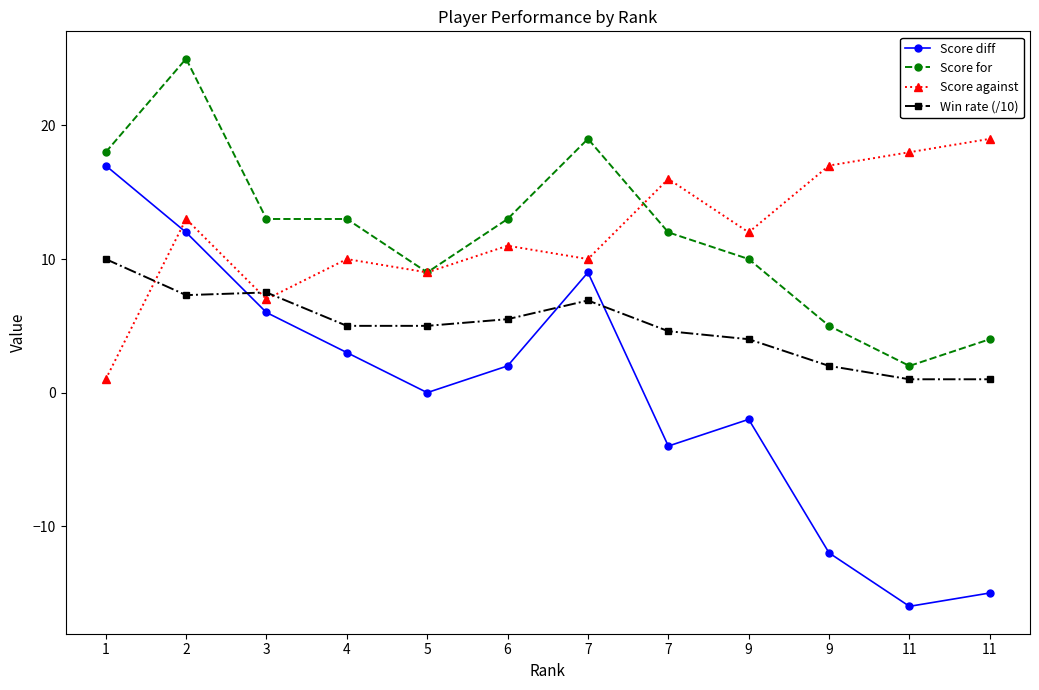

How many lines are shown in the chart?

4